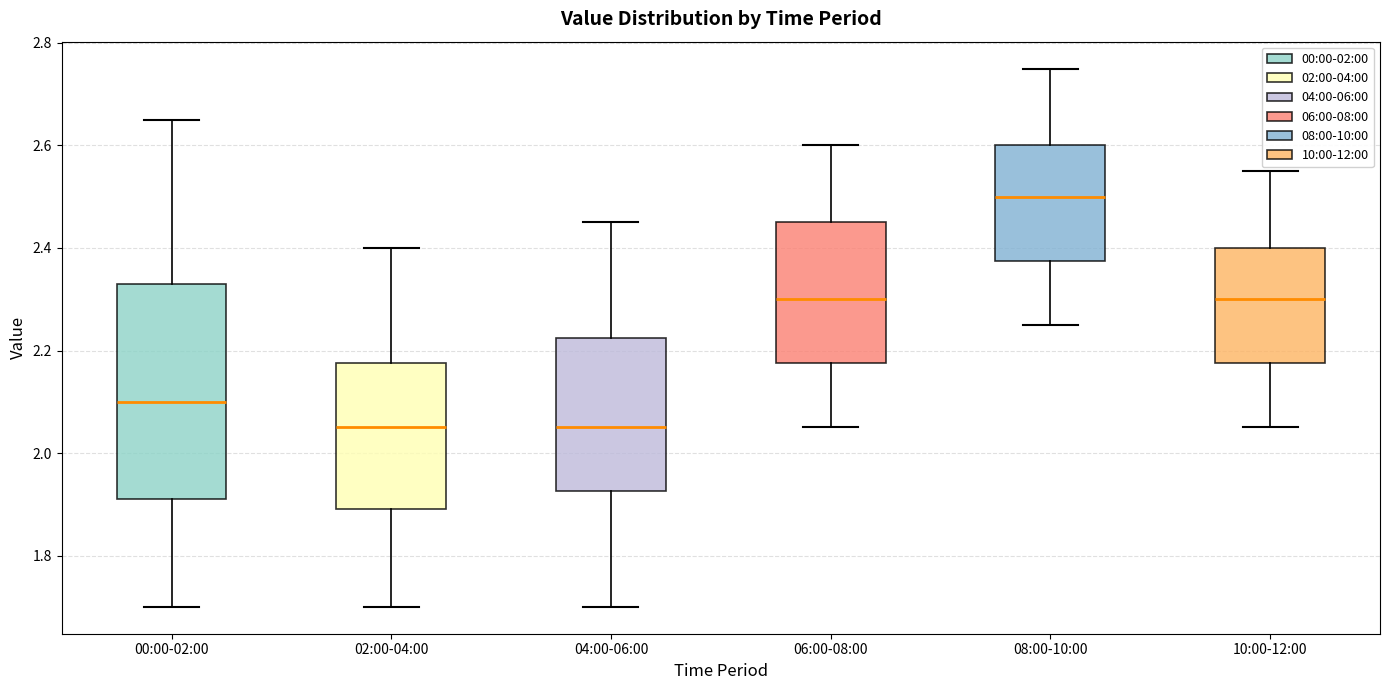

Which box is the tallest, from its lower edge to its upper edge?

00:00-02:00